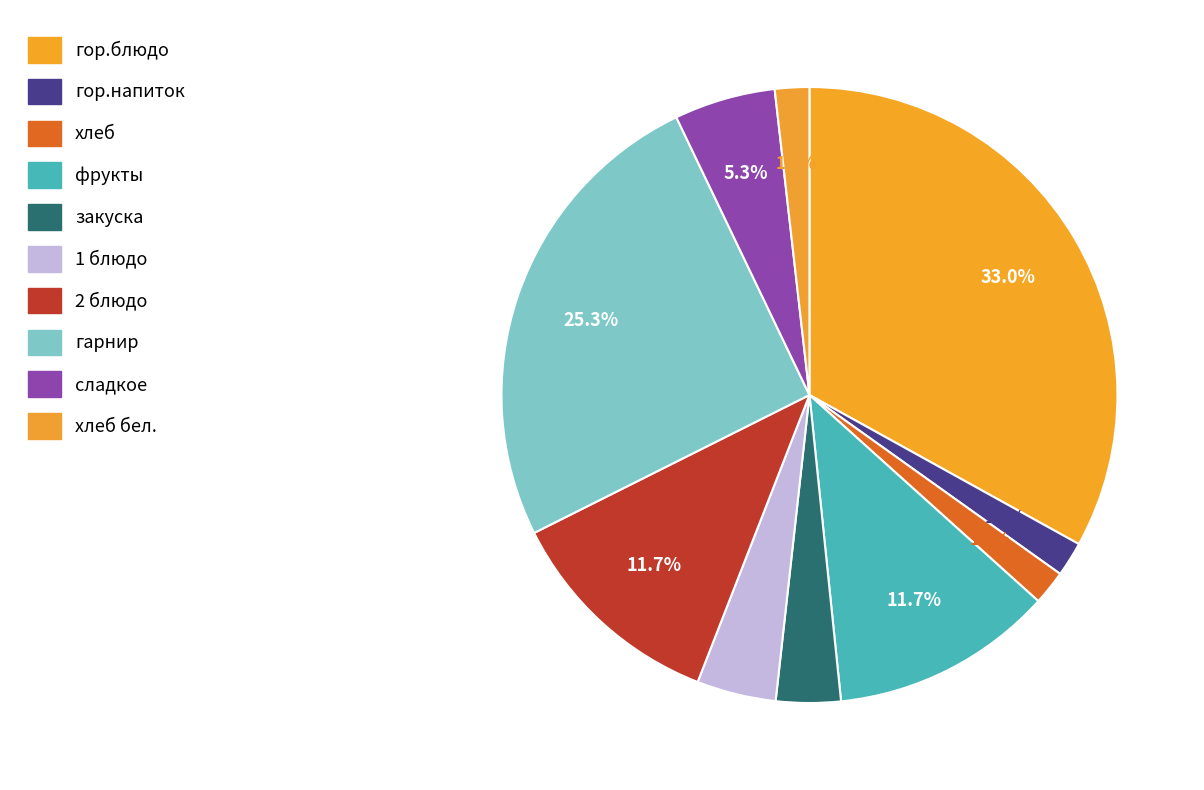

Which category has the smallest portion of the pie?

хлеб